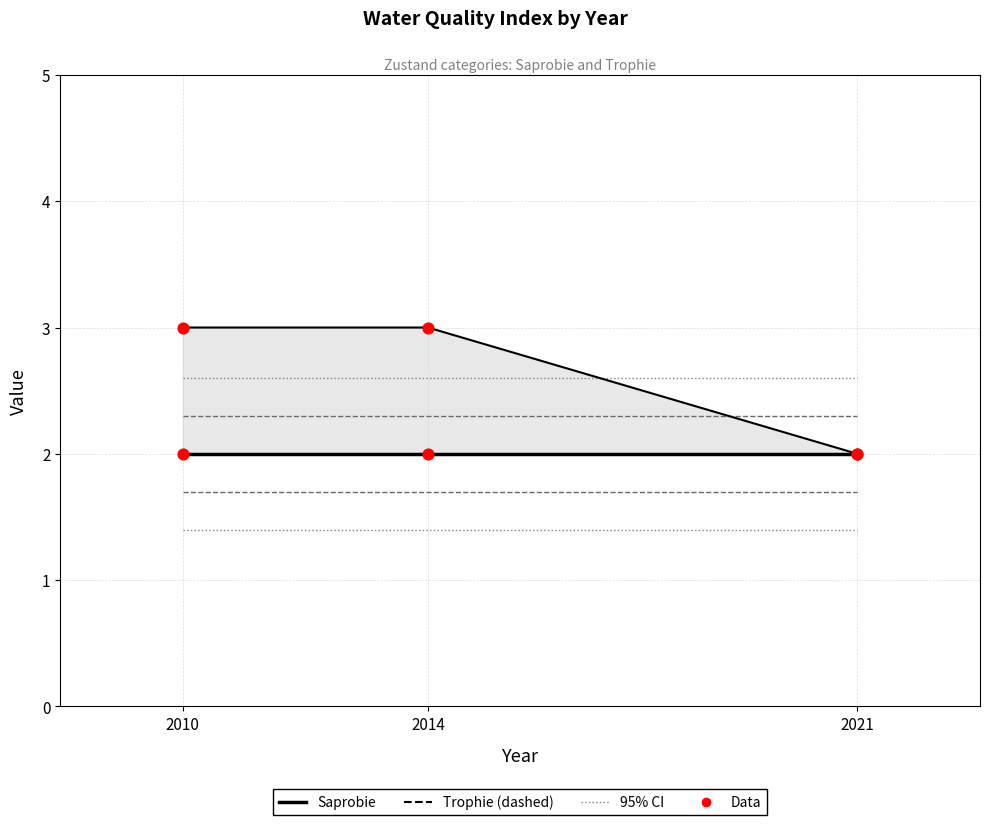

Which series has the largest total across all categories?

Trophie